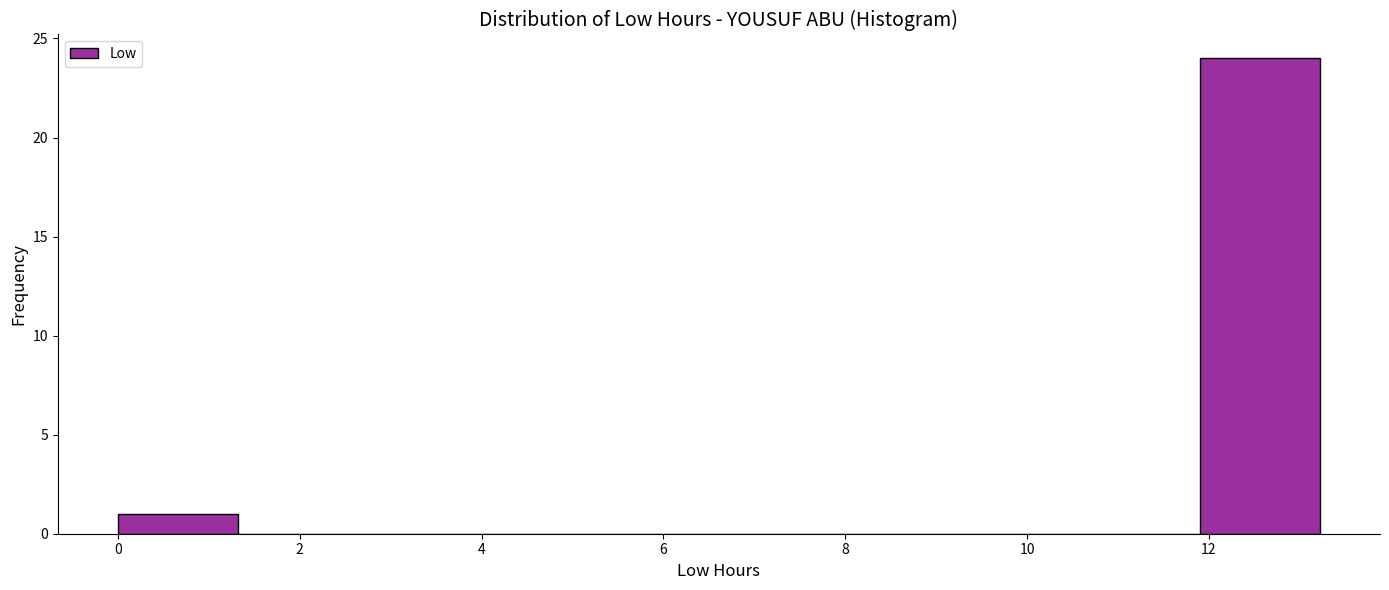

Reading left to right, transcribe this chart: for each bar, give the range it covers on the x-axis and its height. Neither the bar edges nor the heights are printed on the chart, so give them approximately, as read against the axes.

0.0 to 1.4: 1
1.4 to 2.6: 0
2.6 to 4.0: 0
4.0 to 5.2: 0
5.2 to 6.6: 0
6.6 to 8.0: 0
8.0 to 9.2: 0
9.2 to 10.6: 0
10.6 to 11.8: 0
11.8 to 13.2: 24